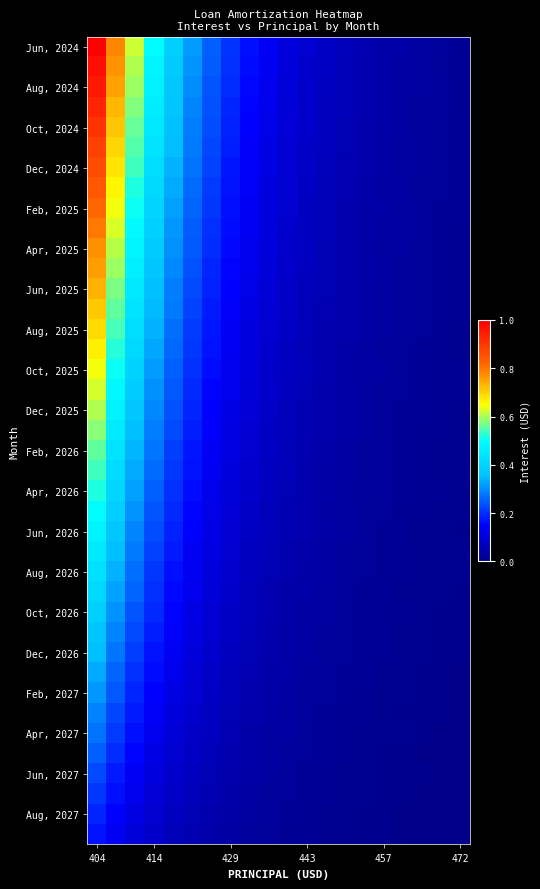

What is the maximum value shown in the chart?

1.0